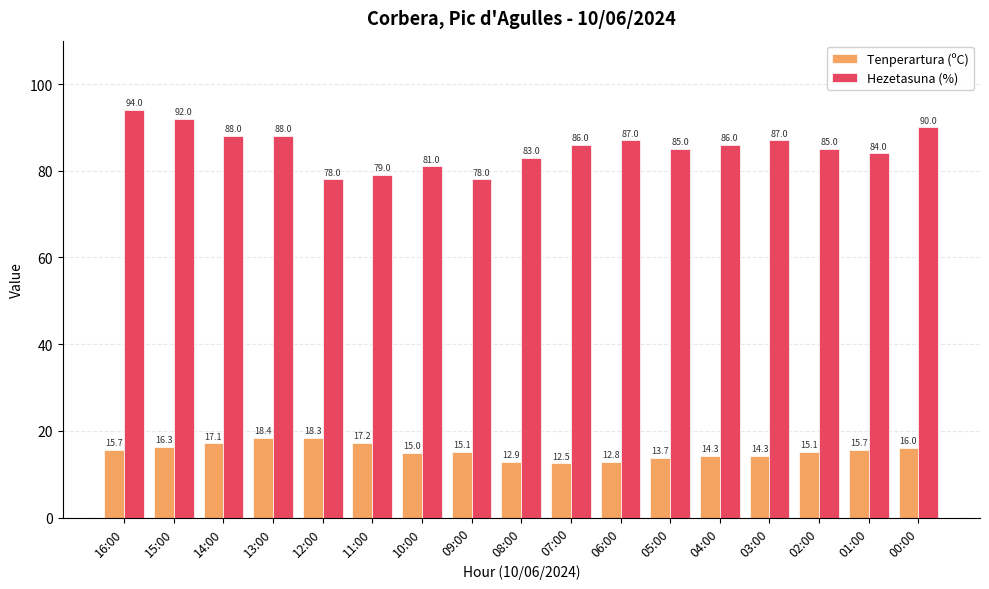

What is the value of the Tenperartura (ºC) bar at the 6th from the left?

17.2